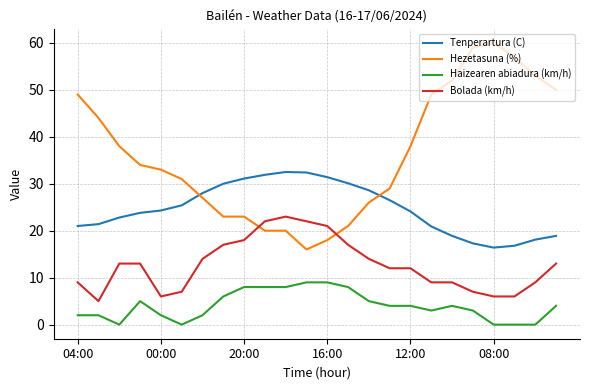

Which series has the largest total across all categories?

Hezetasuna (%)